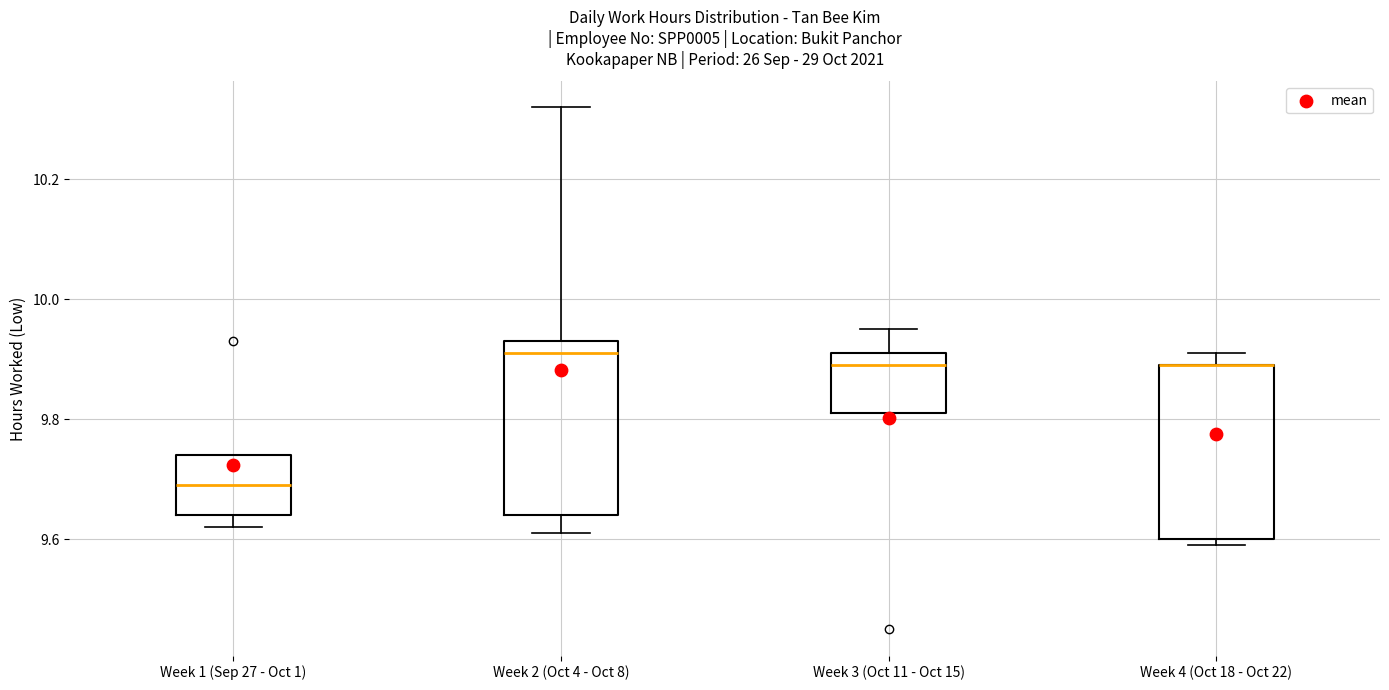

Reading left to right, transcribe this box plot: for each box, give where its median line is, the range the box spans, and where its two whiskers end, as read against the y-axis. The values are not printed on the chart, so give them approximately, as read against the axis.

Week 1 (Sep 27 - Oct 1): median 9.70, box 9.64 to 9.74, whiskers 9.62 to 9.74
Week 2 (Oct 4 - Oct 8): median 9.92, box 9.64 to 9.94, whiskers 9.62 to 10.32
Week 3 (Oct 11 - Oct 15): median 9.90, box 9.82 to 9.92, whiskers 9.82 to 9.96
Week 4 (Oct 18 - Oct 22): median 9.90 (drawn on the box's upper edge), box 9.60 to 9.90, whiskers 9.60 (just below the box's lower edge) to 9.92